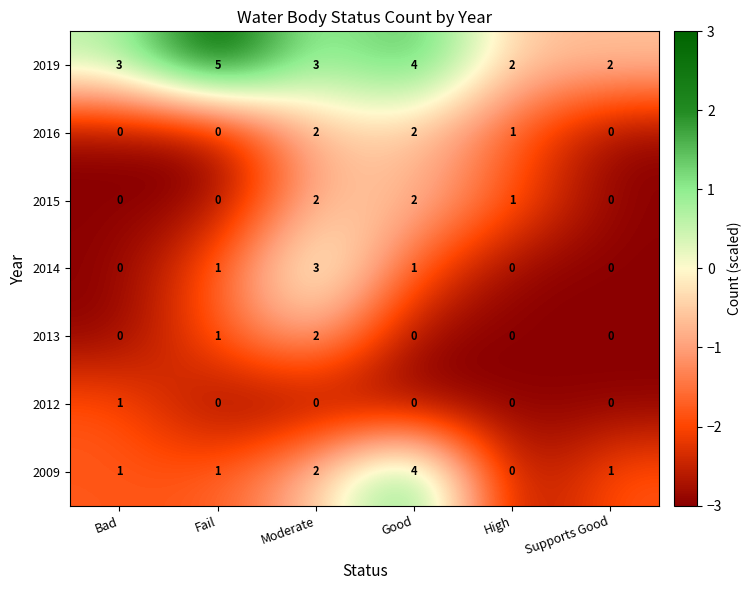

Where is 2015 nearest to the value 1?

High